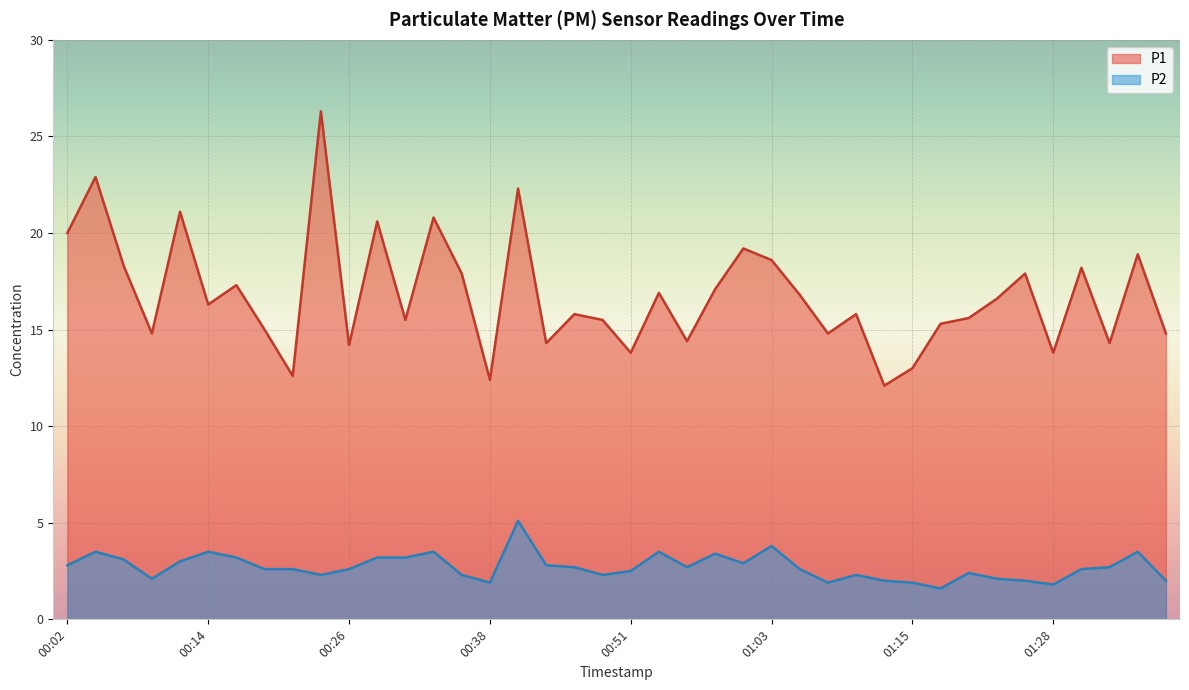

What is the difference between the highest and lowest values at 00:07?

15.2